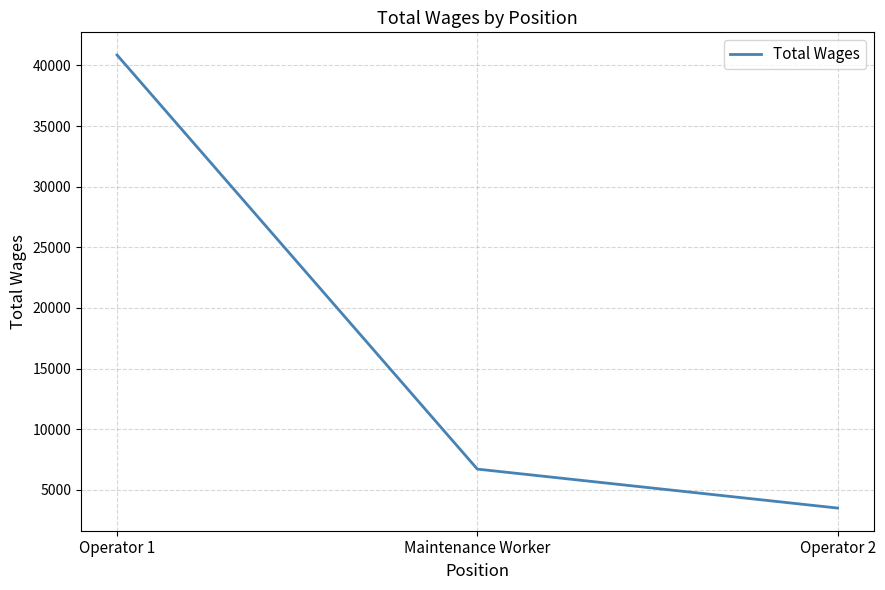

What is the sum of the values at Operator 1 and Maintenance Worker?

47569